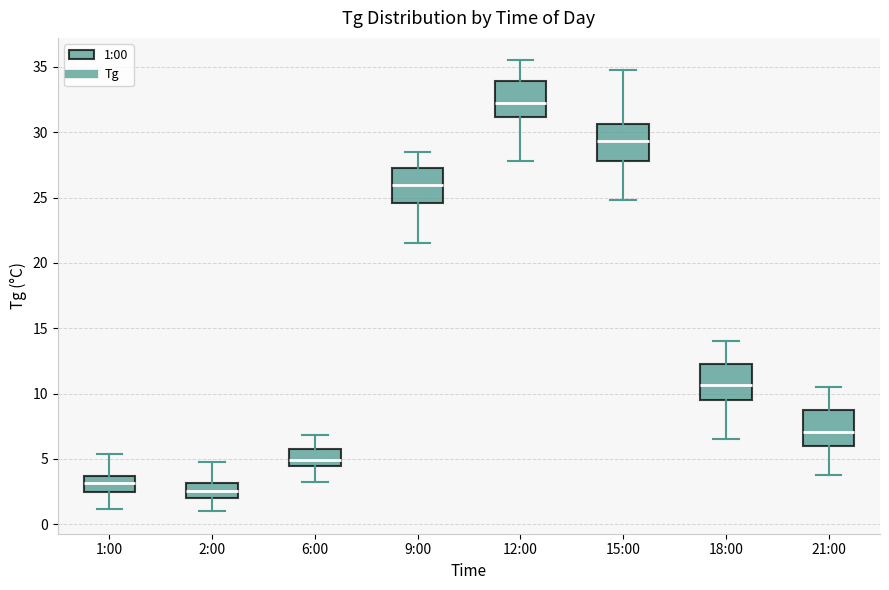

Reading left to right, transcribe this box plot: for each box, give where its median line is, the range the box spans, and where its two whiskers end, as read against the y-axis. The values are not printed on the chart, so give them approximately, as read against the axis.

1:00: median 3.0, box 2.5 to 3.5, whiskers 1.0 to 5.5
2:00: median 2.5, box 2.0 to 3.0, whiskers 1.0 to 5.0
6:00: median 5.0, box 4.5 to 5.5, whiskers 3.0 to 7.0
9:00: median 26.0, box 24.5 to 27.5, whiskers 21.5 to 28.5
12:00: median 32.5, box 31.0 to 34.0, whiskers 28.0 to 35.5
15:00: median 29.5, box 28.0 to 30.5, whiskers 25.0 to 35.0
18:00: median 10.5, box 9.5 to 12.5, whiskers 6.5 to 14.0
21:00: median 7.0, box 6.0 to 8.5, whiskers 4.0 to 10.5